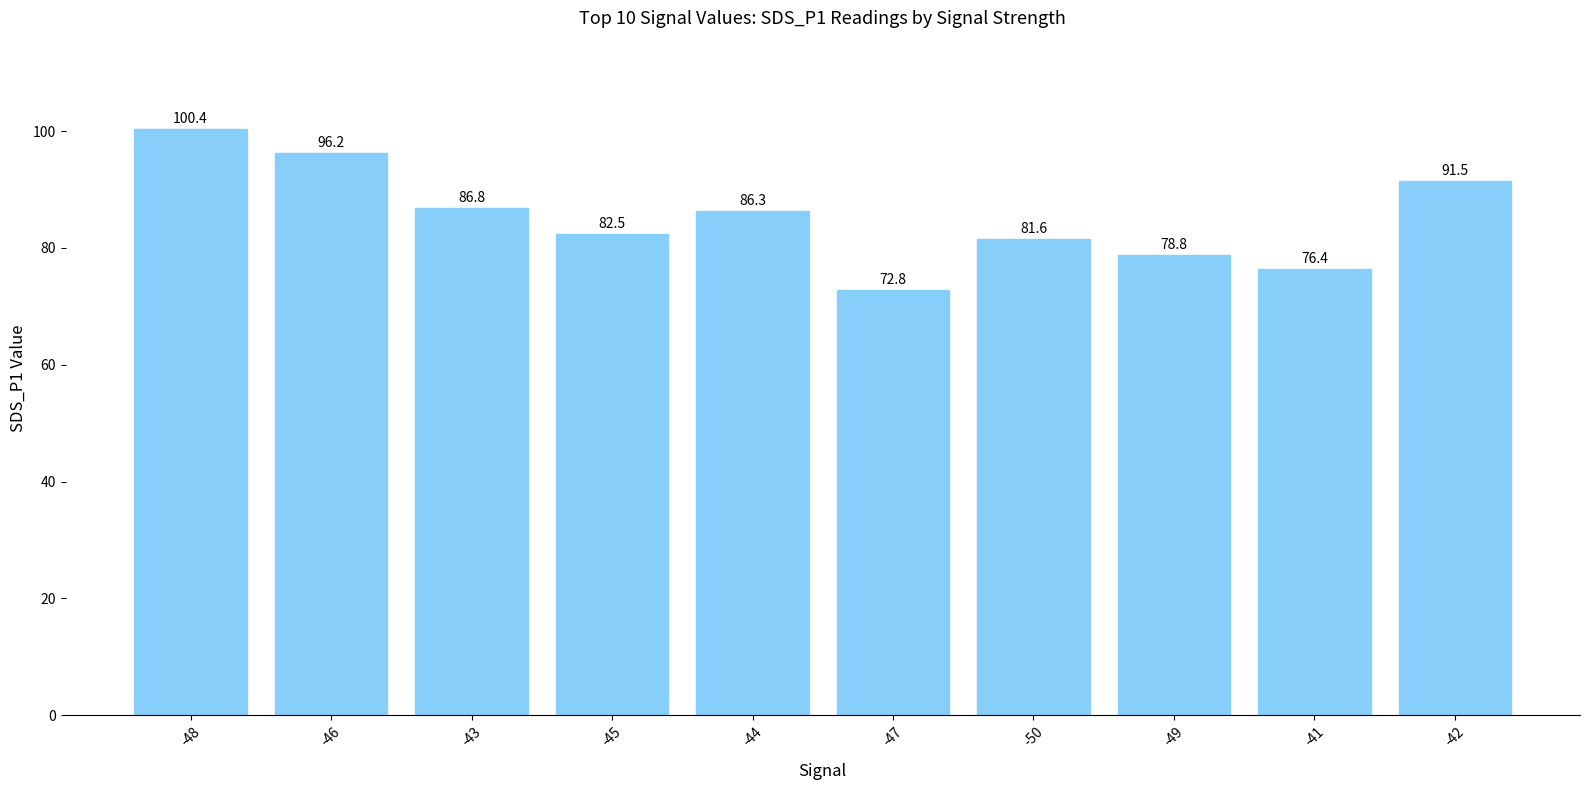

True or false: the data shows 32.8 at -48.

False